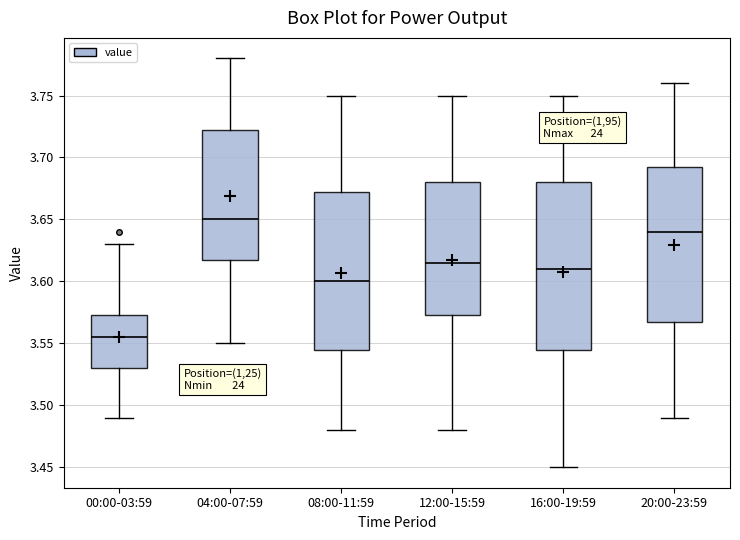

Reading left to right, transcribe this box plot: for each box, give where its median line is, the range the box spans, and where its two whiskers end, as read against the y-axis. The values are not printed on the chart, so give them approximately, as read against the axis.

00:00-03:59: median 3.555, box 3.530 to 3.575, whiskers 3.490 to 3.630
04:00-07:59: median 3.650, box 3.620 to 3.725, whiskers 3.550 to 3.780
08:00-11:59: median 3.600, box 3.545 to 3.675, whiskers 3.480 to 3.750
12:00-15:59: median 3.615, box 3.575 to 3.680, whiskers 3.480 to 3.750
16:00-19:59: median 3.610, box 3.545 to 3.680, whiskers 3.450 to 3.750
20:00-23:59: median 3.640, box 3.570 to 3.695, whiskers 3.490 to 3.760